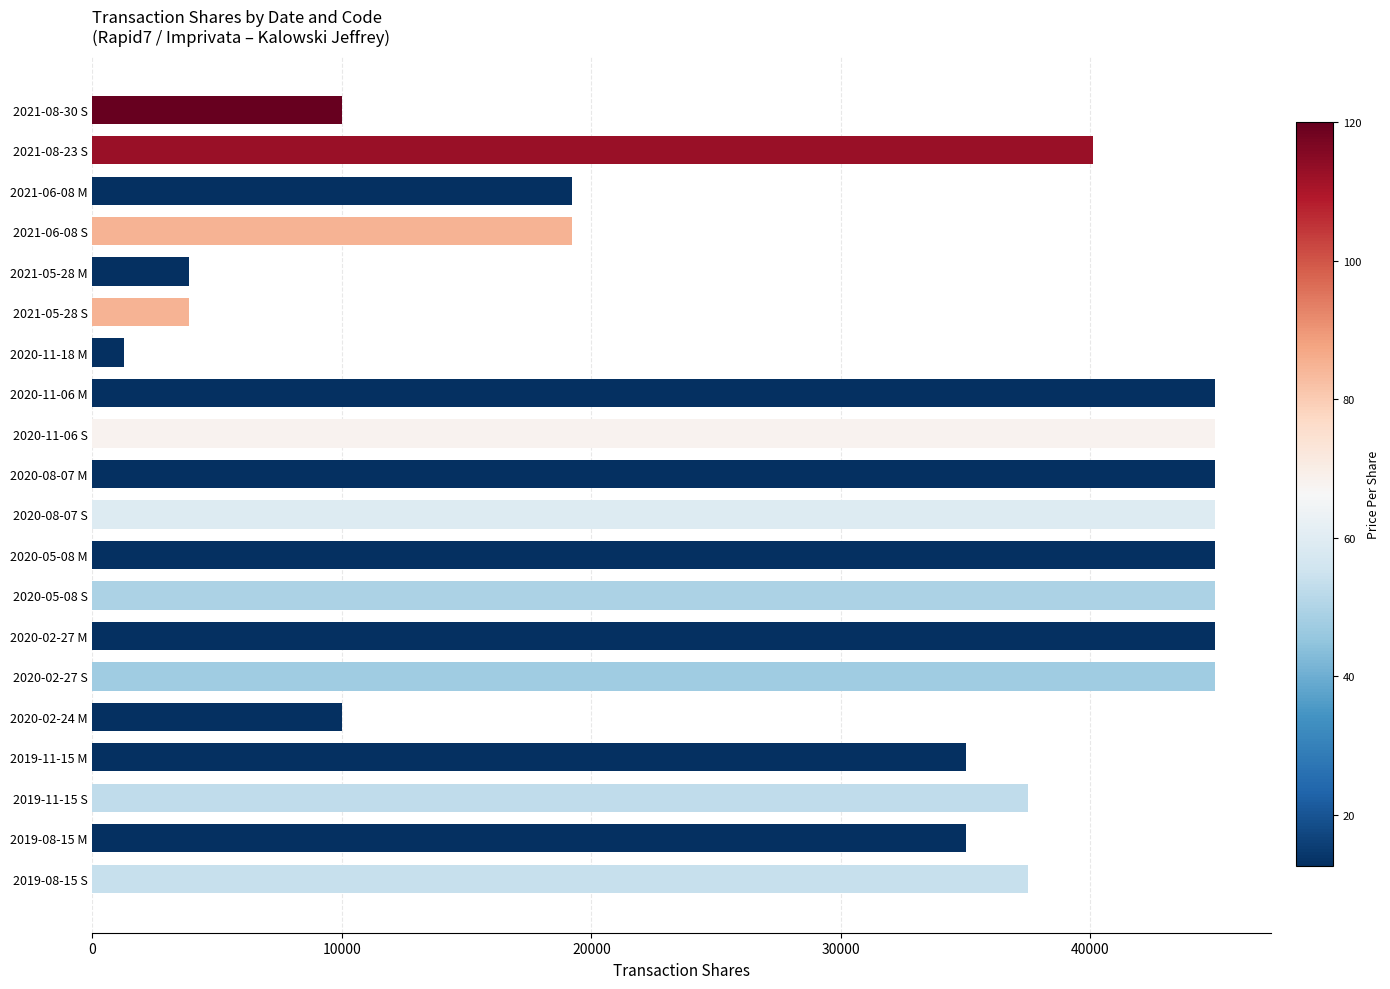

Reading top to bottom, list all the values displayed in this chart.

2021-08-30 S=10000	2021-08-23 S=40100	2021-06-08 M=19236	2021-06-08 S=19236	2021-05-28 M=3850	2021-05-28 S=3850	2020-11-18 M=1280	2020-11-06 M=45000	2020-11-06 S=45000	2020-08-07 M=45000	2020-08-07 S=45000	2020-05-08 M=45000	2020-05-08 S=45000	2020-02-27 M=45000	2020-02-27 S=45000	2020-02-24 M=10000	2019-11-15 M=35000	2019-11-15 S=37500	2019-08-15 M=35000	2019-08-15 S=37500